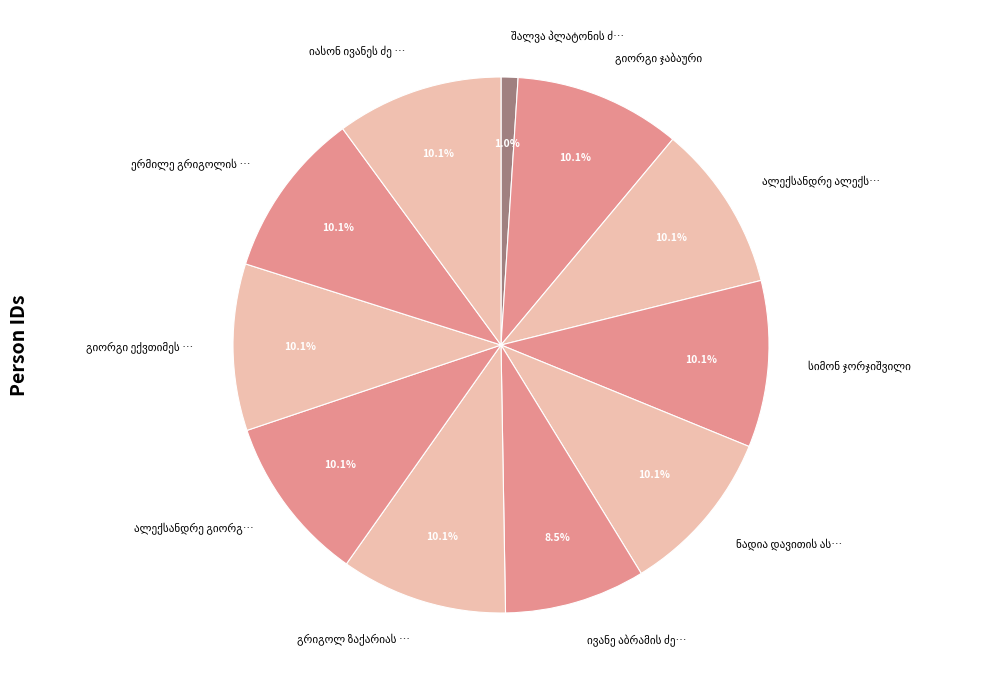

Is there a majority slice in this chart?

No